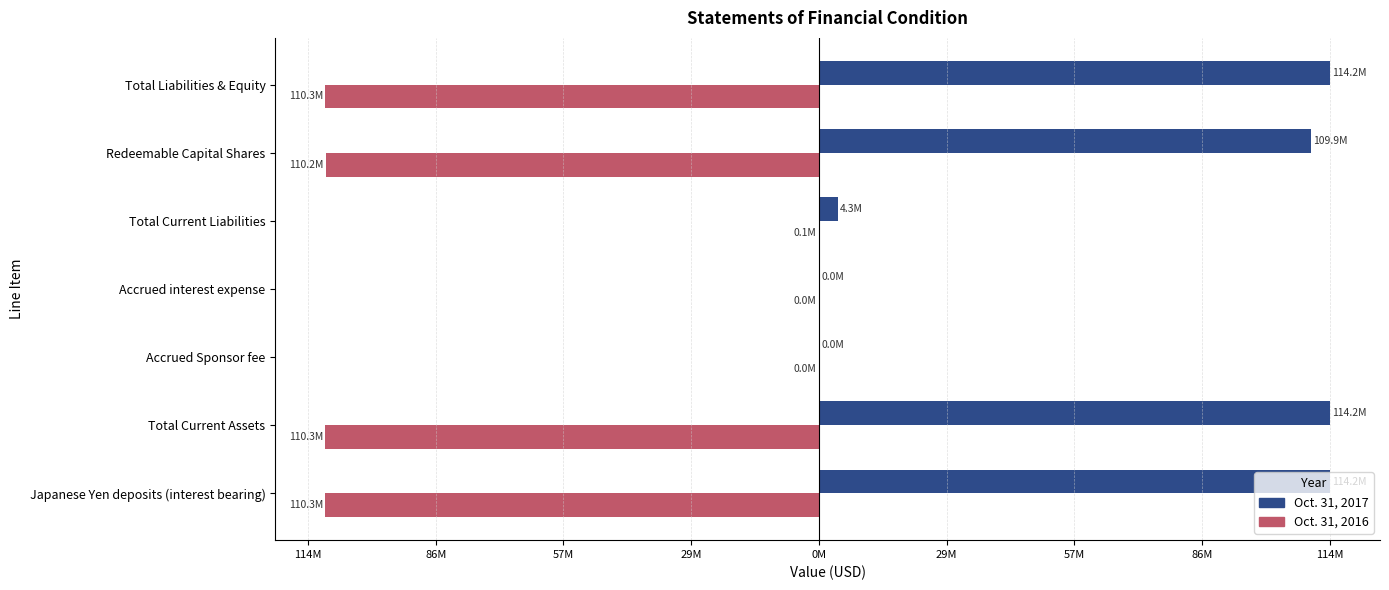

What are all the series names shown in the legend?

Oct. 31, 2017, Oct. 31, 2016